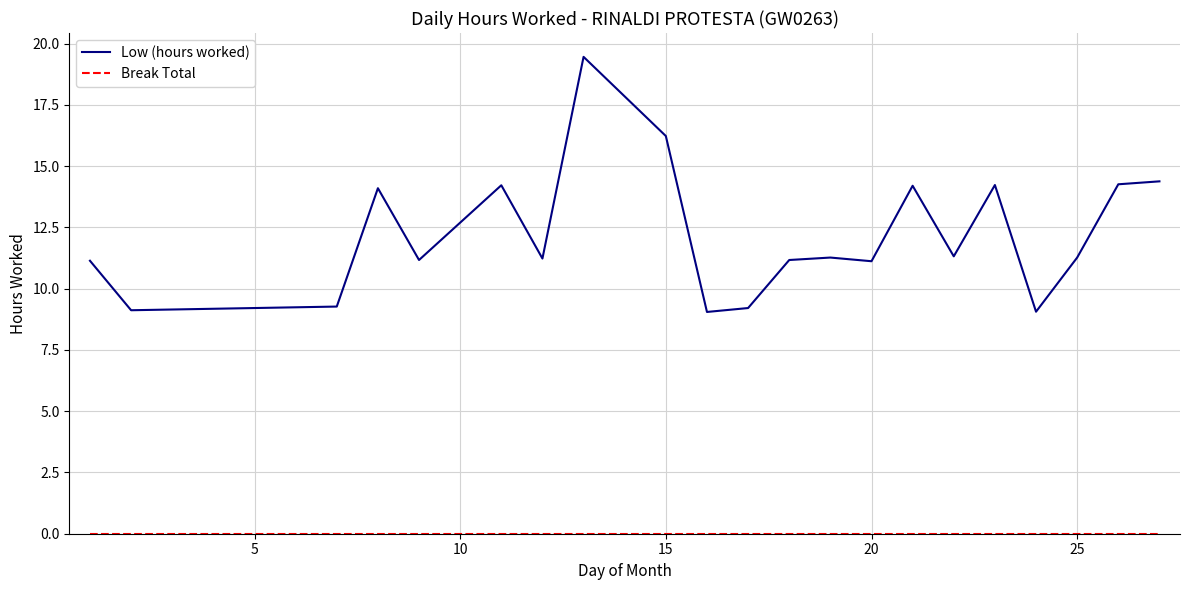

Which series has the widest spread of values?

Low (hours worked)